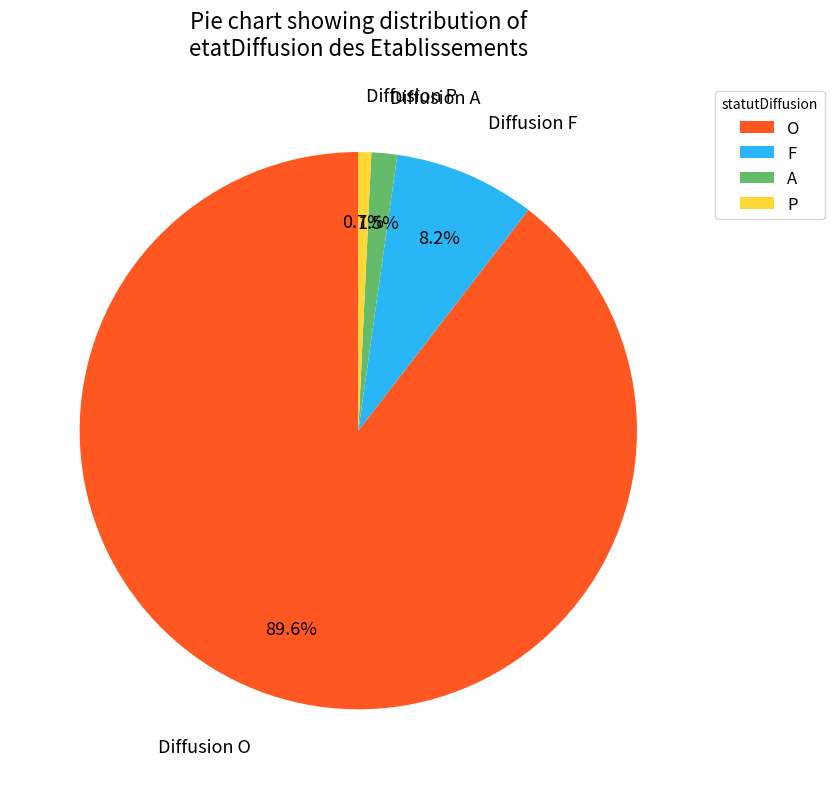

Between F and O, which is larger?

O